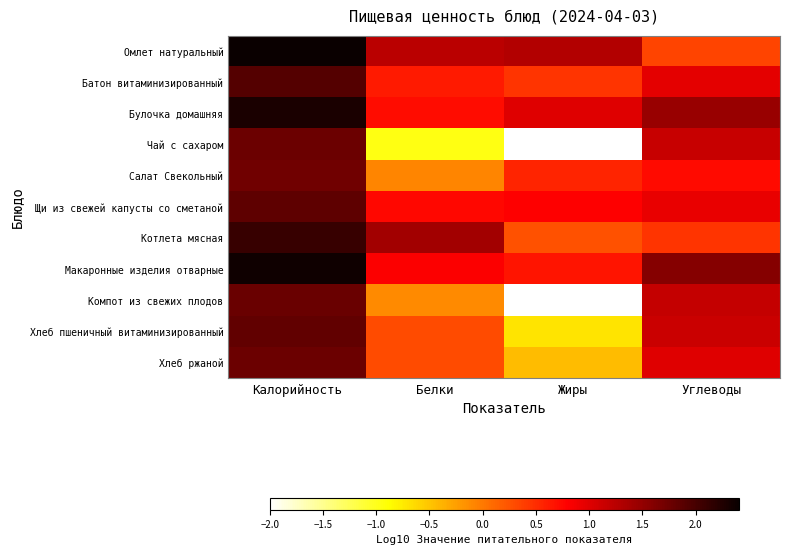

What is the total value across all series at Калорийность?

21.8